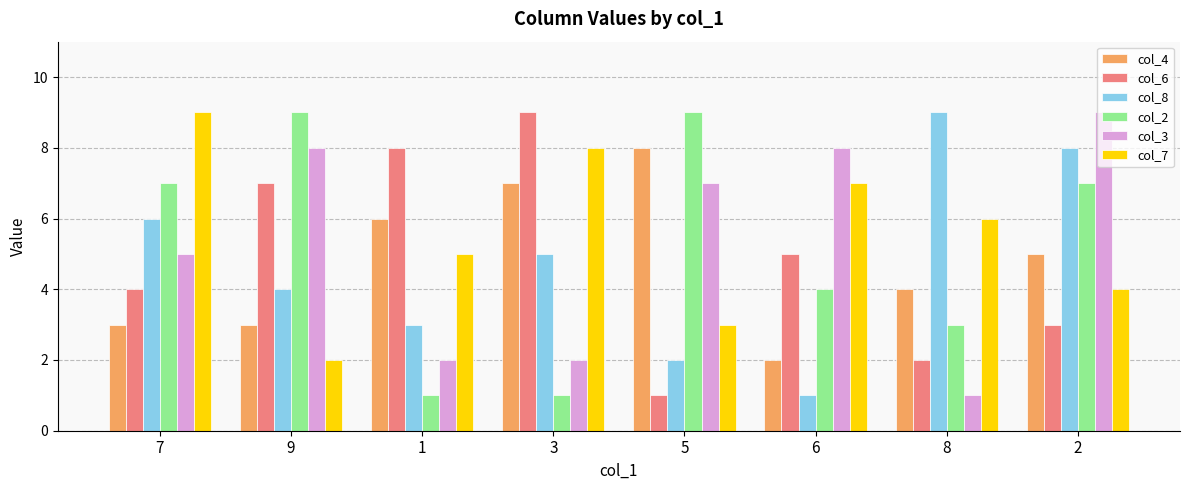

What is the total value across all series at 9?

33